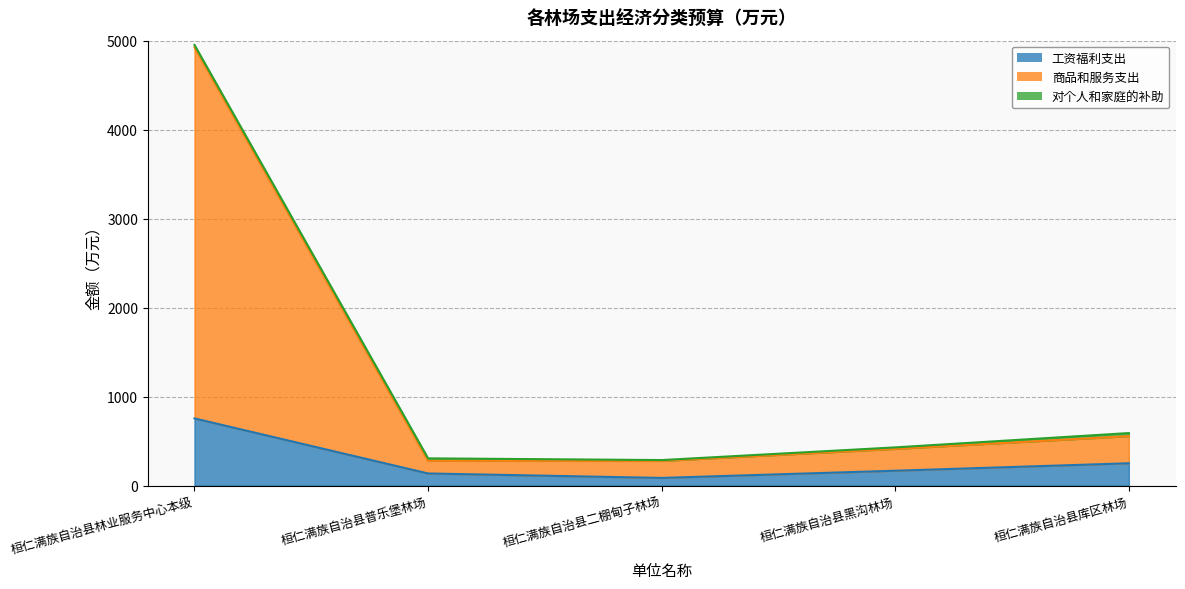

What is the sum of the 工资福利支出 values at 桓仁满族自治县库区林场 and 桓仁满族自治县二棚甸子林场?

338.0